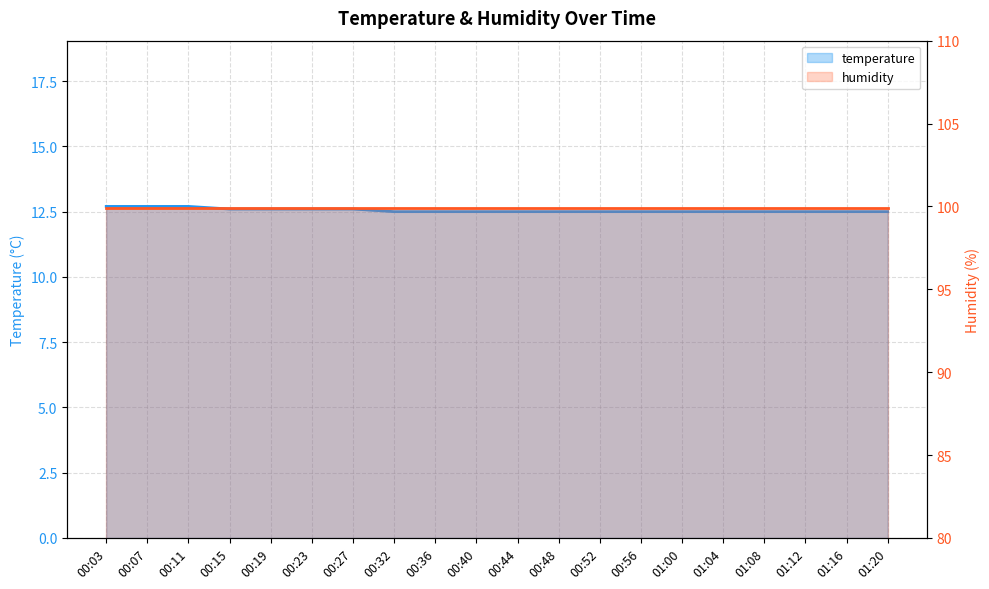

True or false: the data shows 12.6 at 00:27.

True